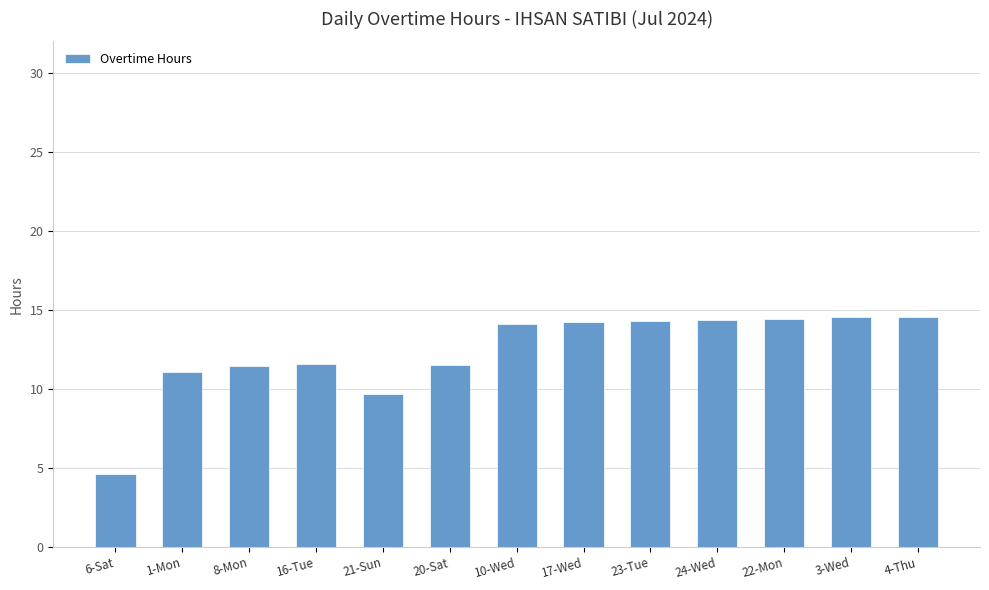

How many data points are less than 14?

6